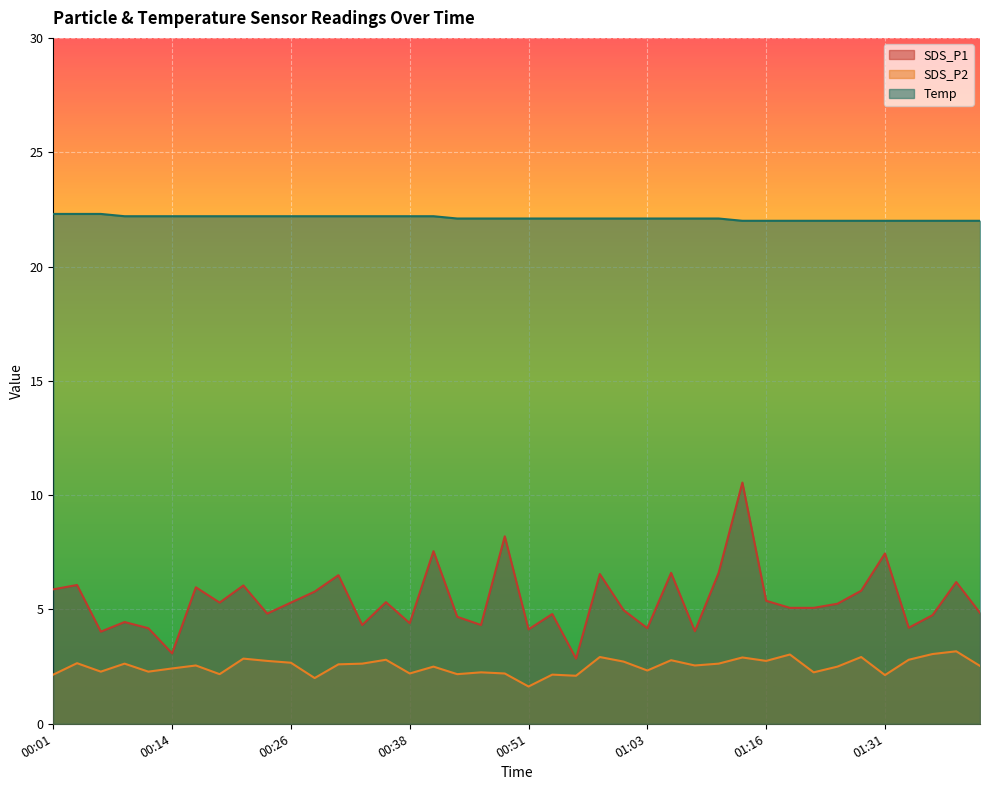

Reading left to right, list all the values displayed in this chart.

SDS_P1: 5.9	6.1	4.0	4.5	4.2	3.1	6.0	5.3	6.0	4.8	5.3	5.8	6.5	4.3	5.3	4.4	7.5	4.7	4.3	8.2	4.1	4.8	2.9	6.5	5.0	4.2	6.6	4.0	6.6	10.6	5.4	5.1	5.1	5.2	5.8	7.5	4.2	4.8	6.2	4.8
SDS_P2: 2.1	2.6	2.3	2.6	2.3	2.4	2.5	2.2	2.9	2.8	2.7	2.0	2.6	2.6	2.8	2.2	2.5	2.2	2.2	2.2	1.6	2.1	2.1	2.9	2.7	2.3	2.8	2.5	2.6	2.9	2.8	3.0	2.2	2.5	2.9	2.1	2.8	3.0	3.2	2.5
Temp: 22.3	22.3	22.3	22.2	22.2	22.2	22.2	22.2	22.2	22.2	22.2	22.2	22.2	22.2	22.2	22.2	22.2	22.1	22.1	22.1	22.1	22.1	22.1	22.1	22.1	22.1	22.1	22.1	22.1	22.0	22.0	22.0	22.0	22.0	22.0	22.0	22.0	22.0	22.0	22.0